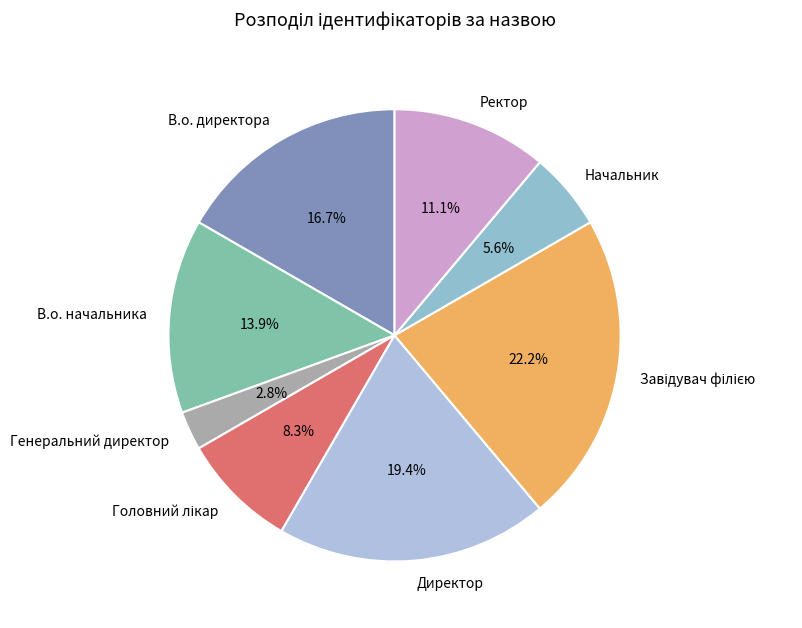

To the nearest percent, what is the average slice percentage?

12%